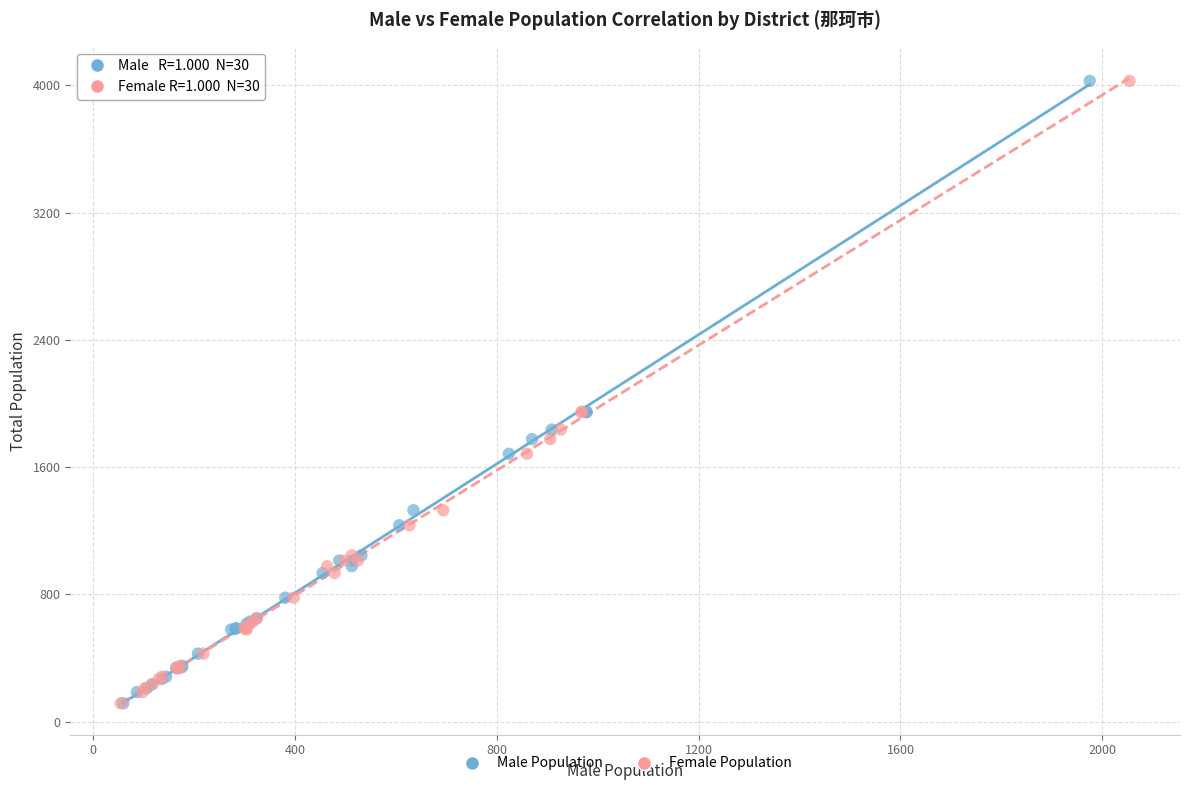

What are all the series names shown in the legend?

Male Population, Female Population